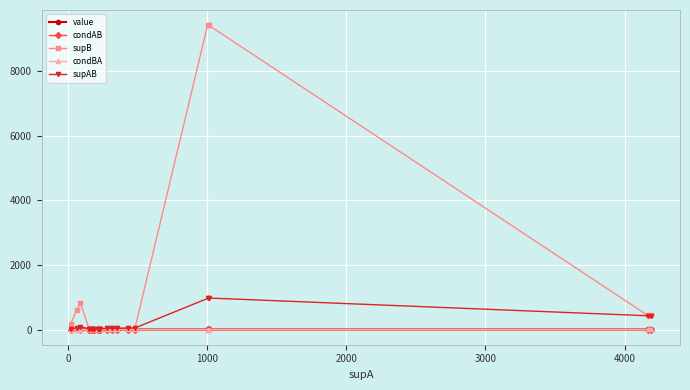

Which series has the largest range (max minus min)?

supB